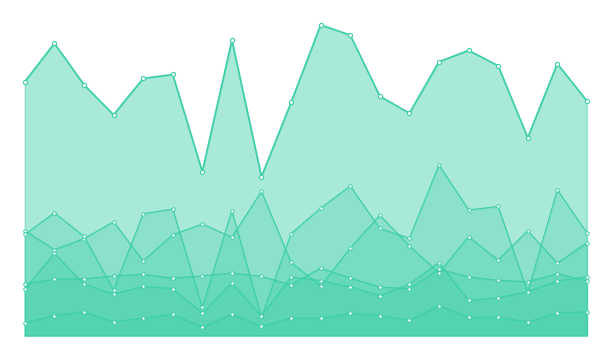

Count the number of categories in the chart.

20